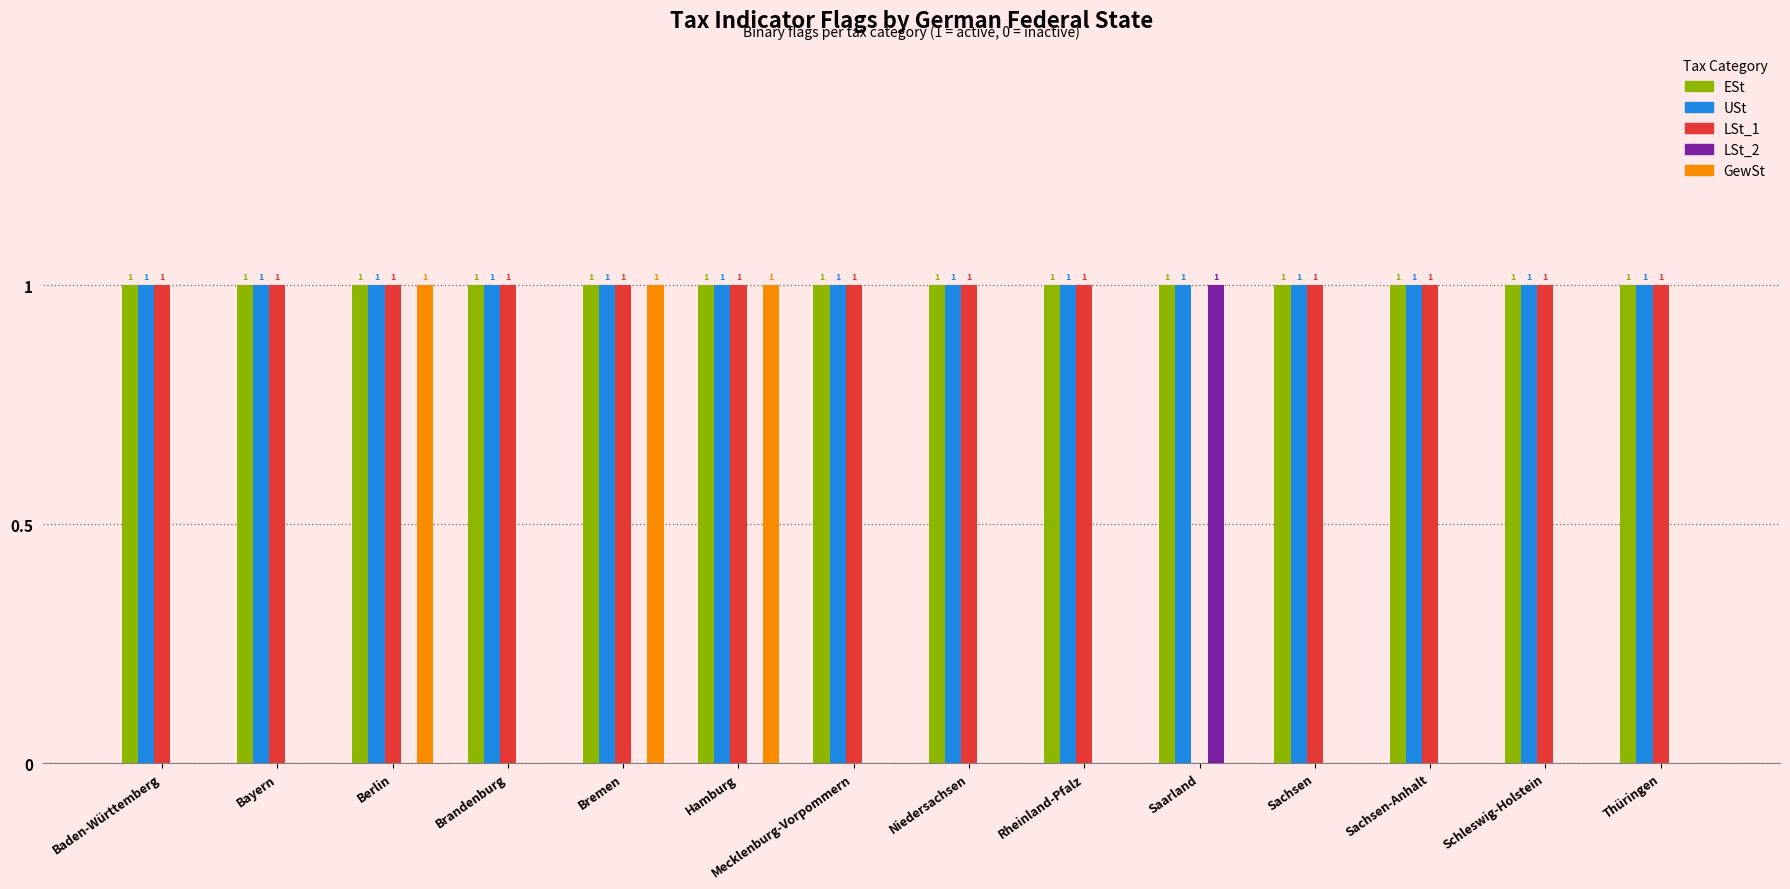

Which series changed the most between Hamburg and Mecklenburg-Vorpommern?

GewSt